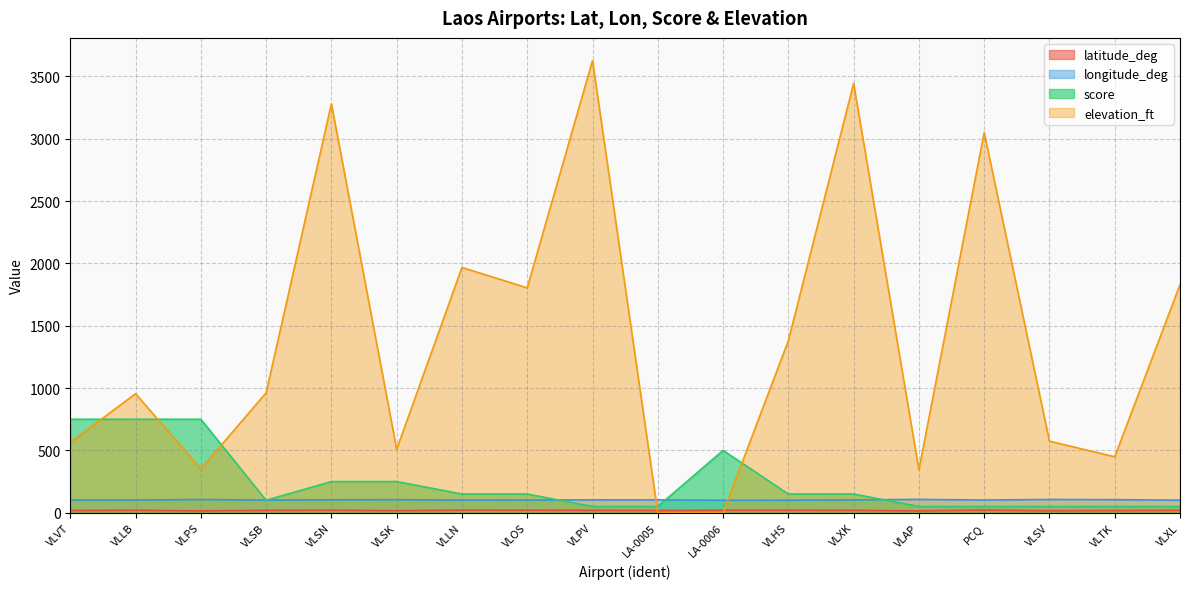

Which series ends up on top after the final intersection of elevation_ft and score?

elevation_ft